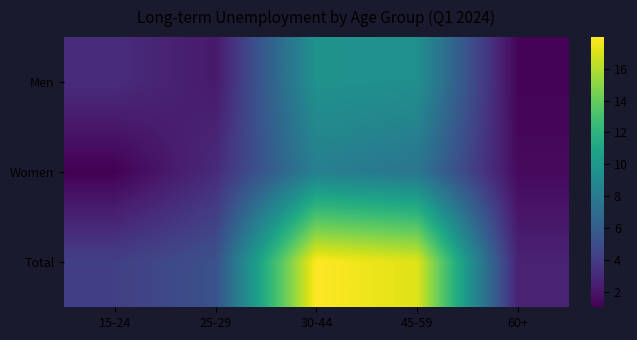

At how many categories does at least one series exceed 6?

2